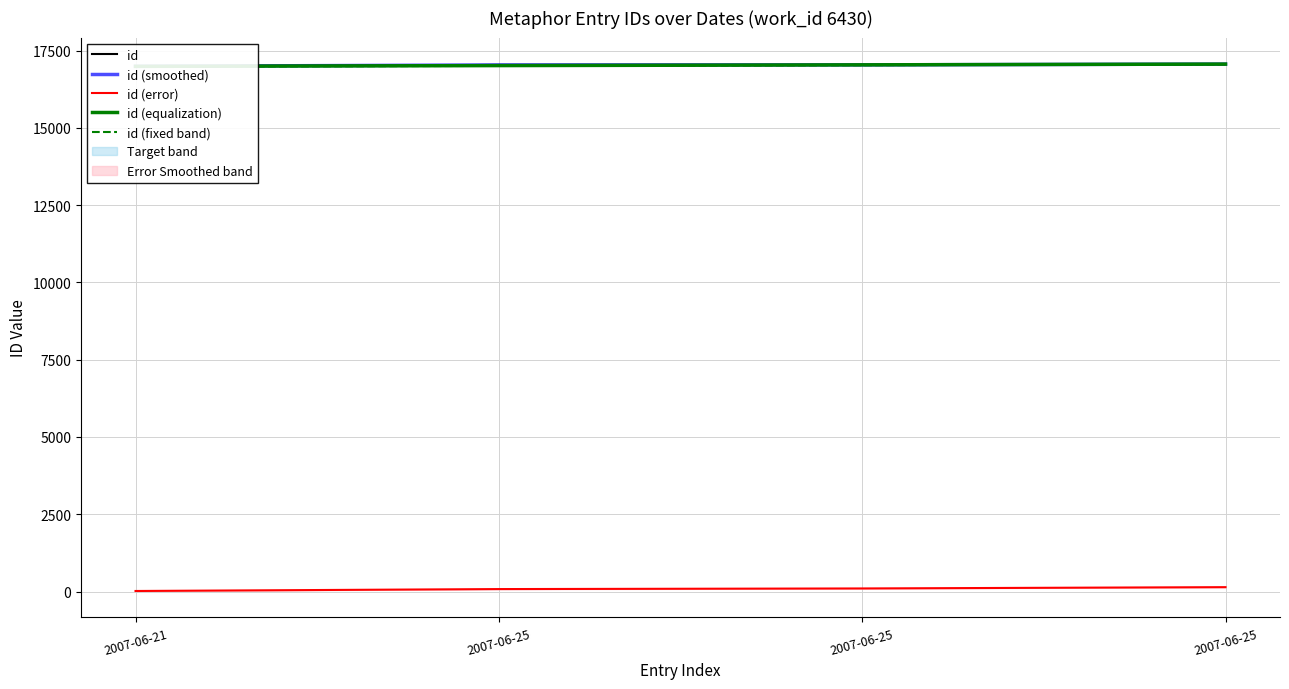

At which category is the sum across all series the highest?

2007-06-25